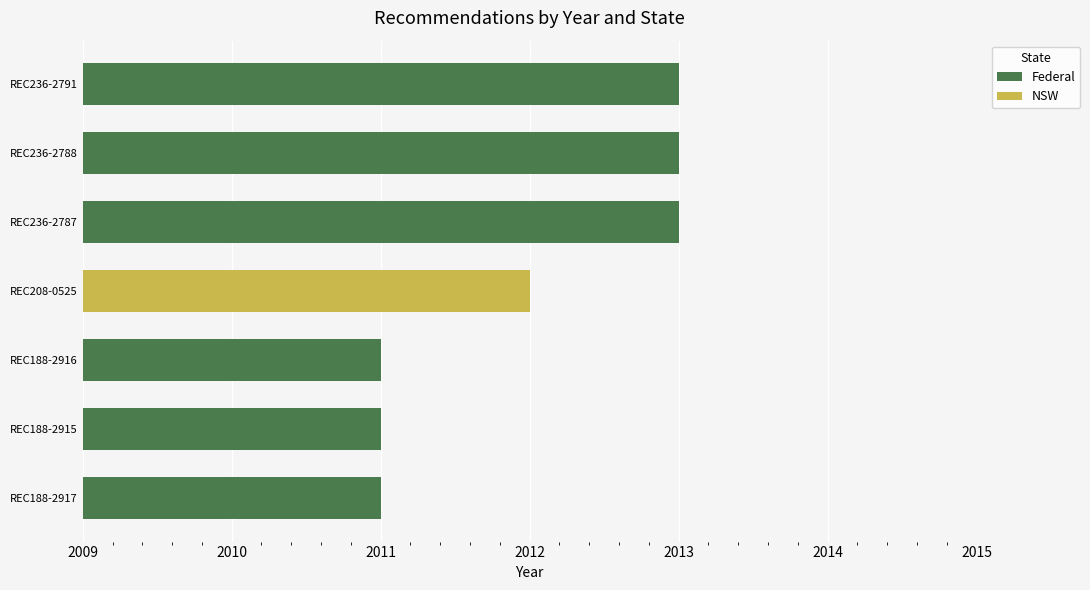

The value of Federal at REC188-2917 is 420. True or false?

False